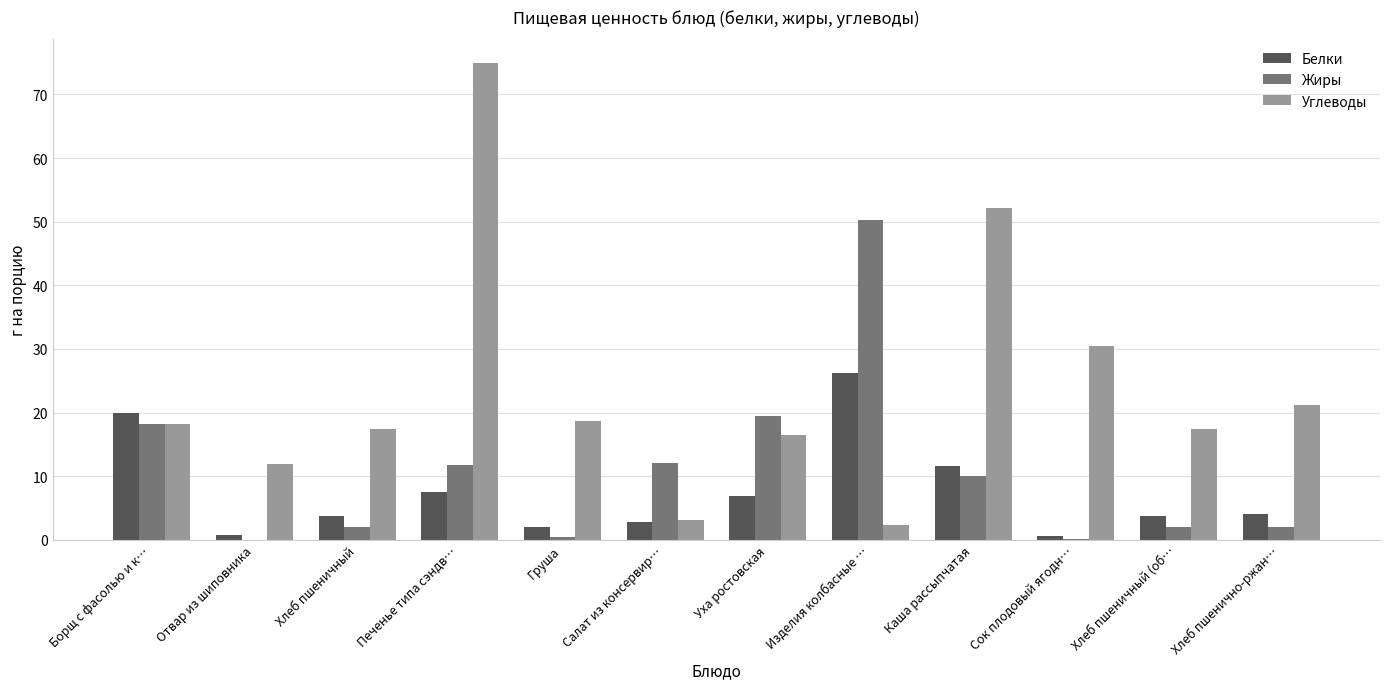

True or false: Жиры has a value of 11.8 at Печенье типа сэндв….

True